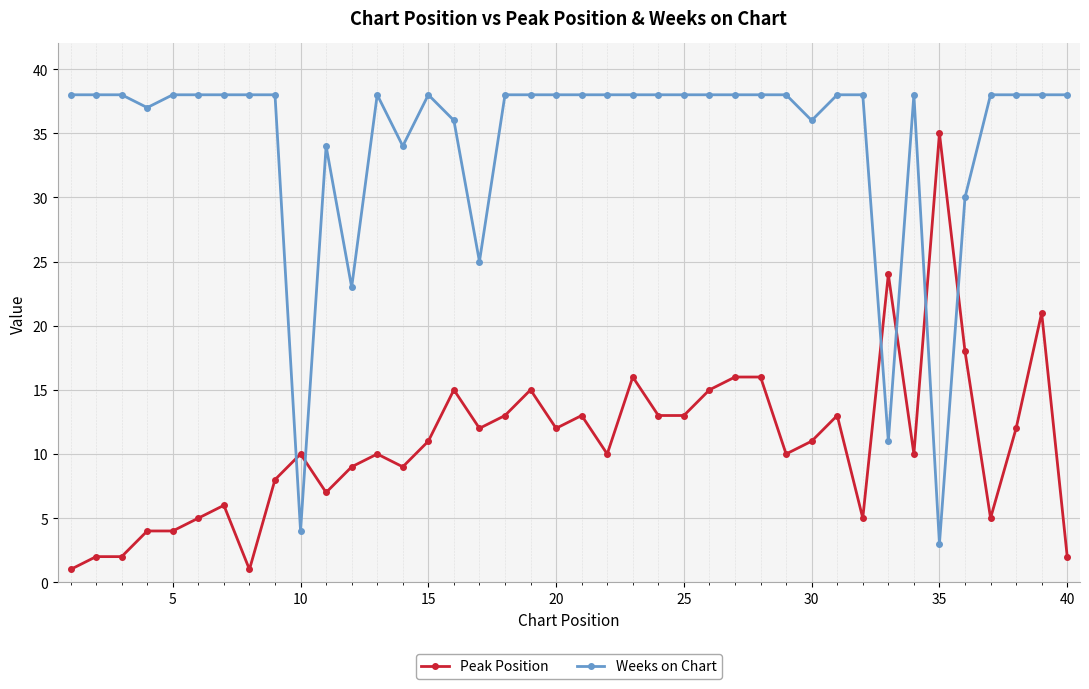

How many lines are shown in the chart?

2